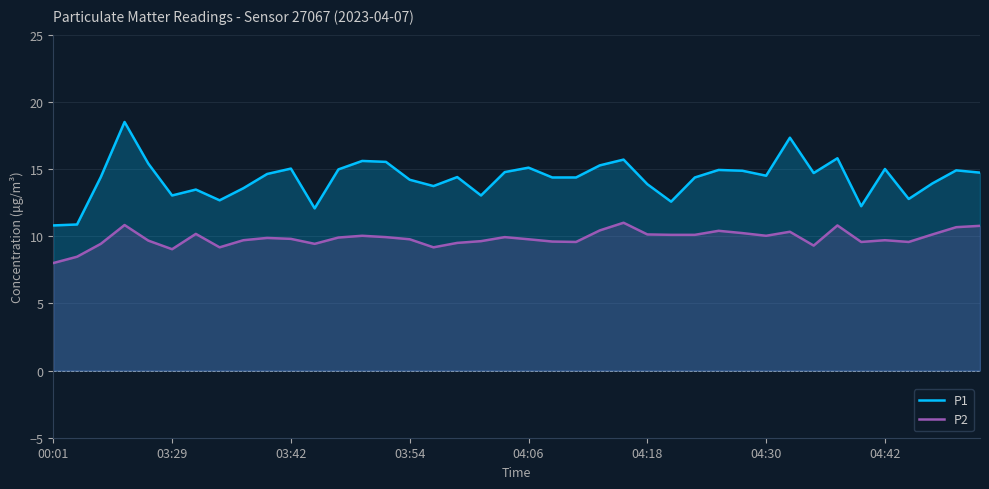

Which series has the largest range (max minus min)?

P1